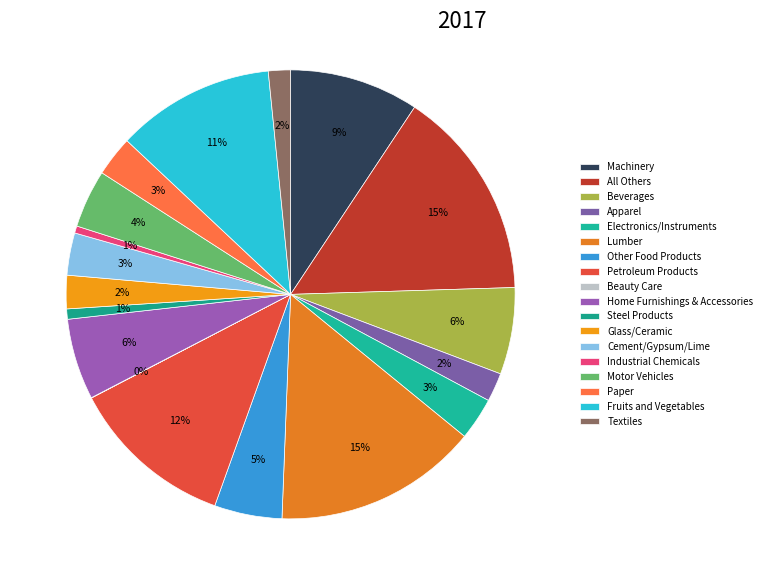

Combined, do Beauty Care and Motor Vehicles account for over 50%?

No